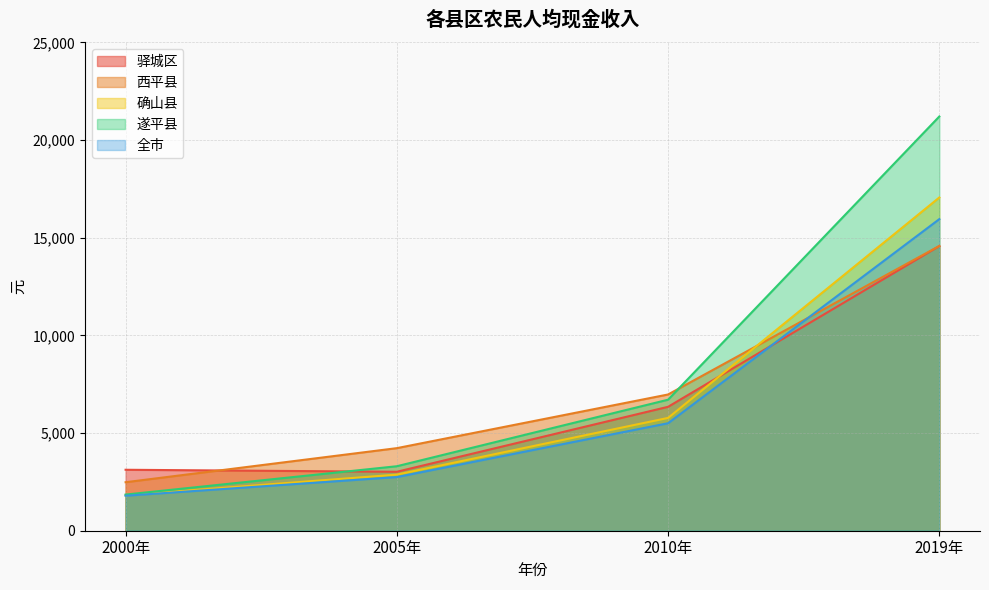

Rank the series at 2019年 from highest to lowest value.

遂平县, 确山县, 全市, 西平县, 驿城区